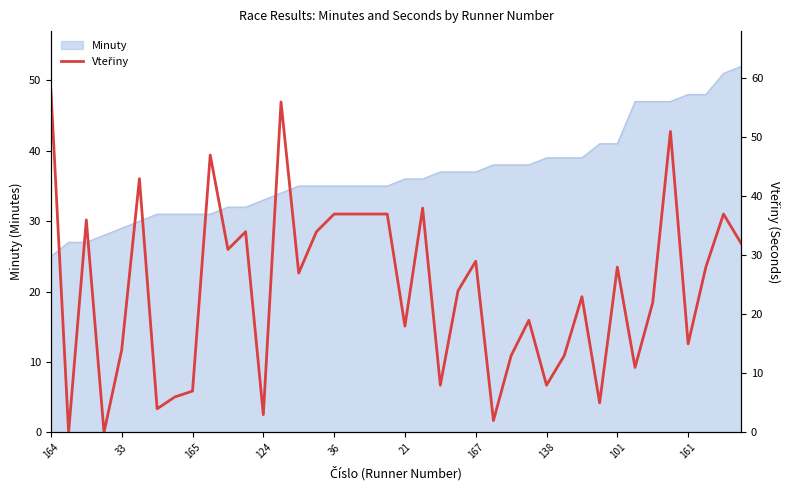

The value of Minuty at 165 is 31. True or false?

True